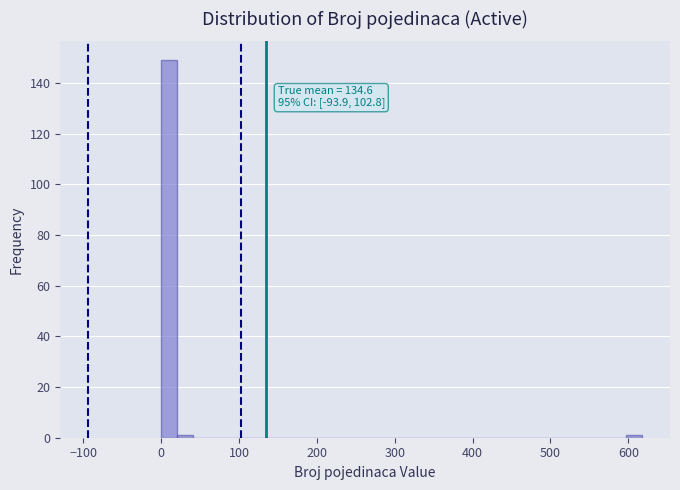

Read against the x-axis, roughly where is the centre of the tallest bar?

10